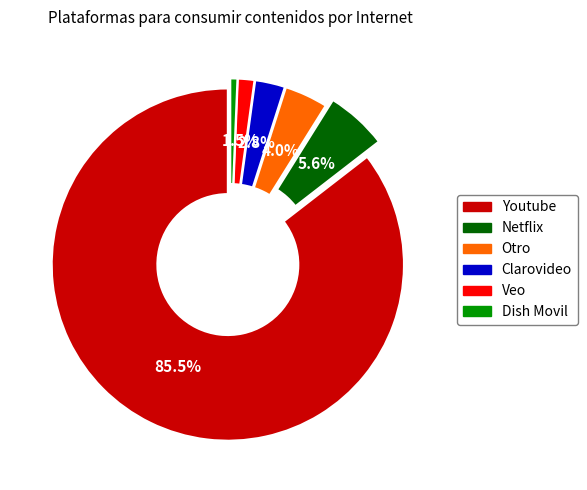

Which slice is the largest?

Youtube